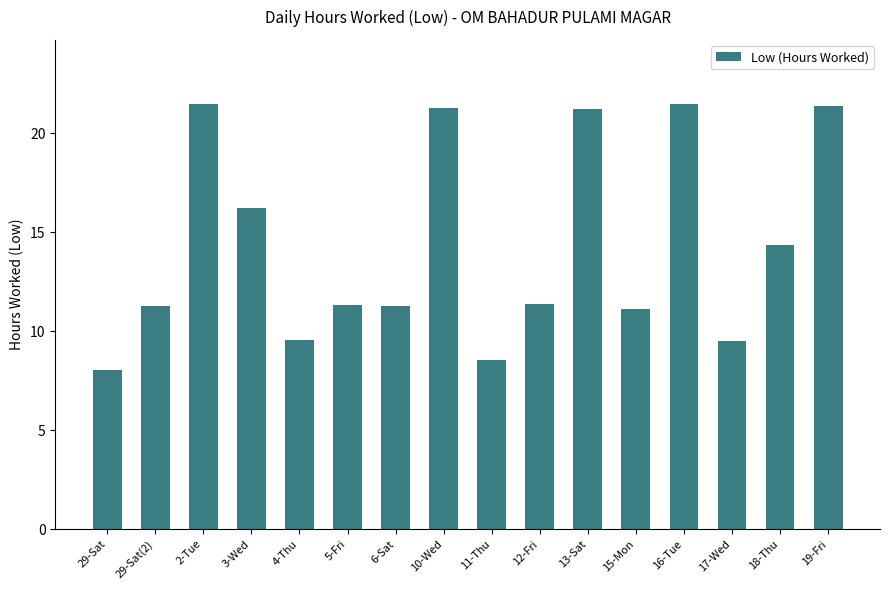

What is the label of the 11th bar from the right?

5-Fri